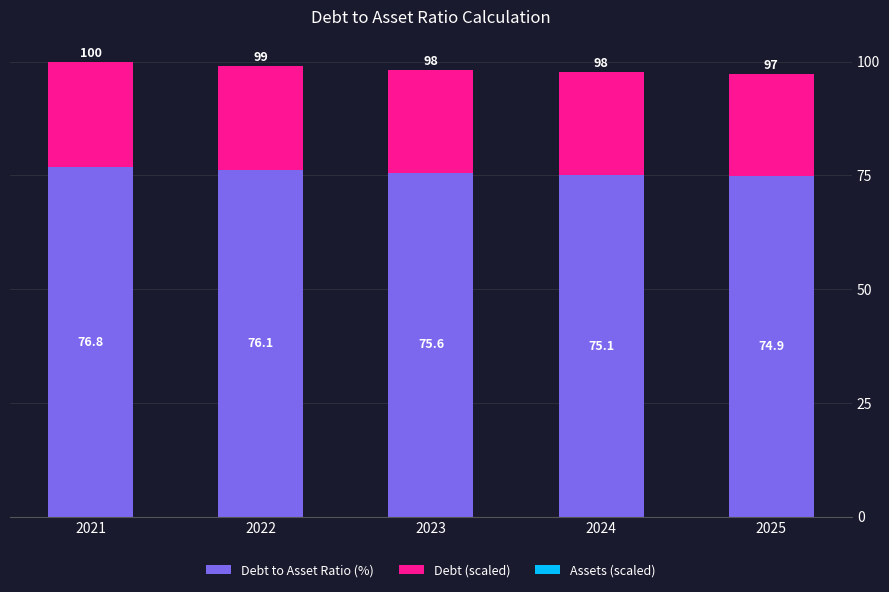

The value of Debt to Asset Ratio (%) at 2022 is 49.1. True or false?

False